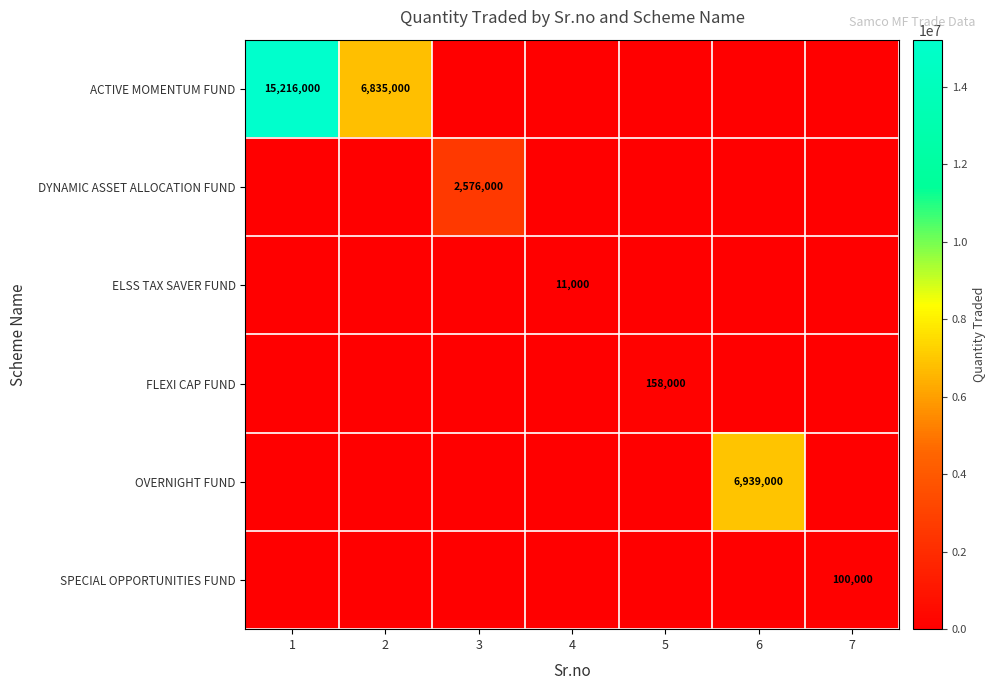

At which category is the sum across all series the highest?

1